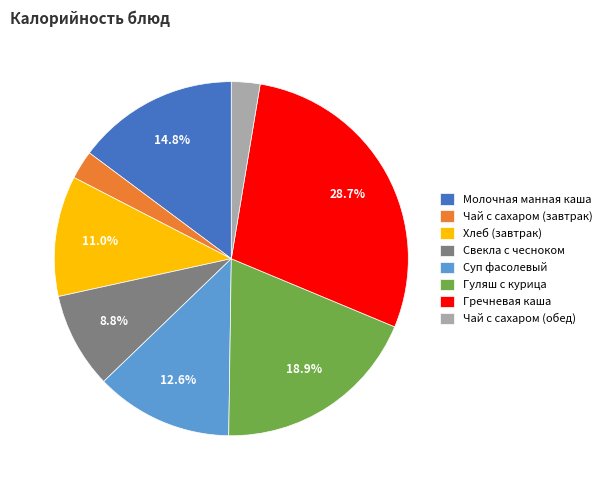

To the nearest percent, what portion does Гуляш с курица represent?

19%